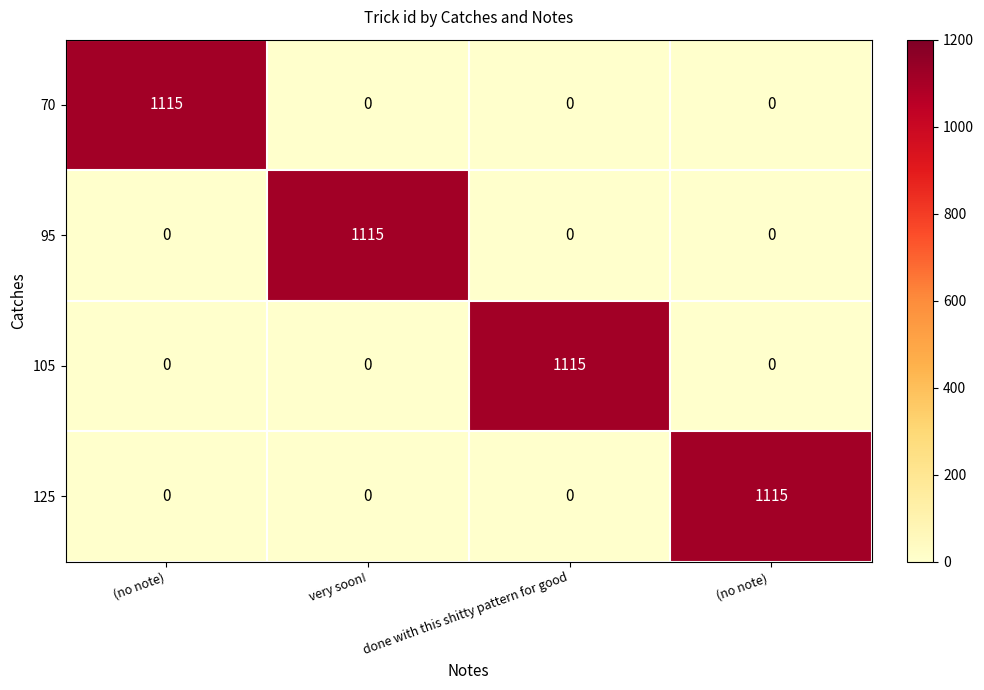

How many 125 values are between 0 and 1115?

4